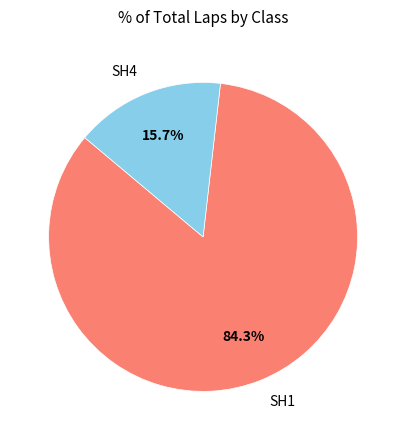

Which category has the smallest portion of the pie?

SH4